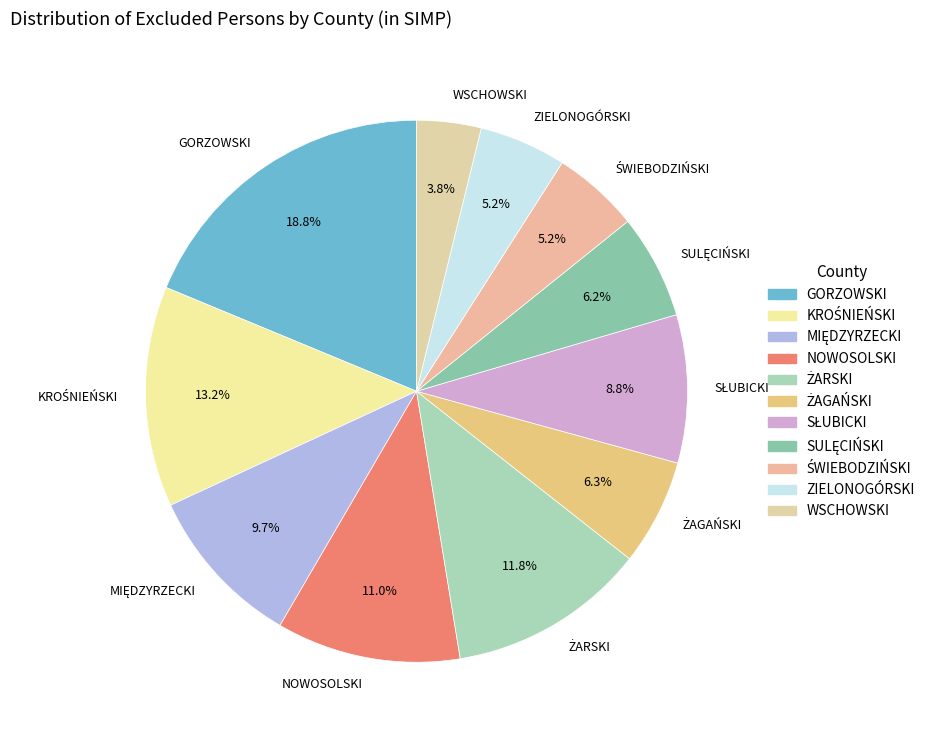

Which category has the biggest portion of the pie?

GORZOWSKI